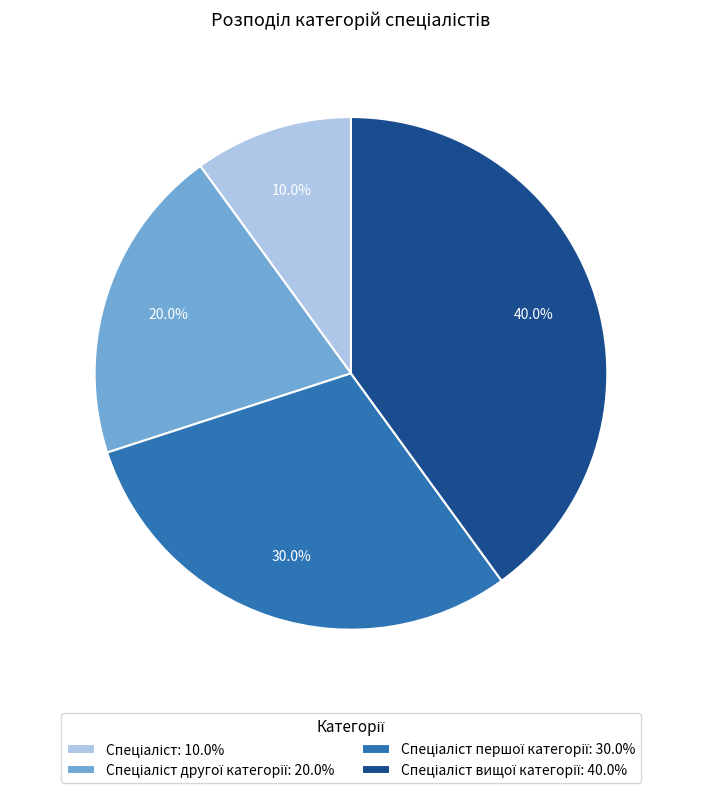

Is there a majority slice in this chart?

No